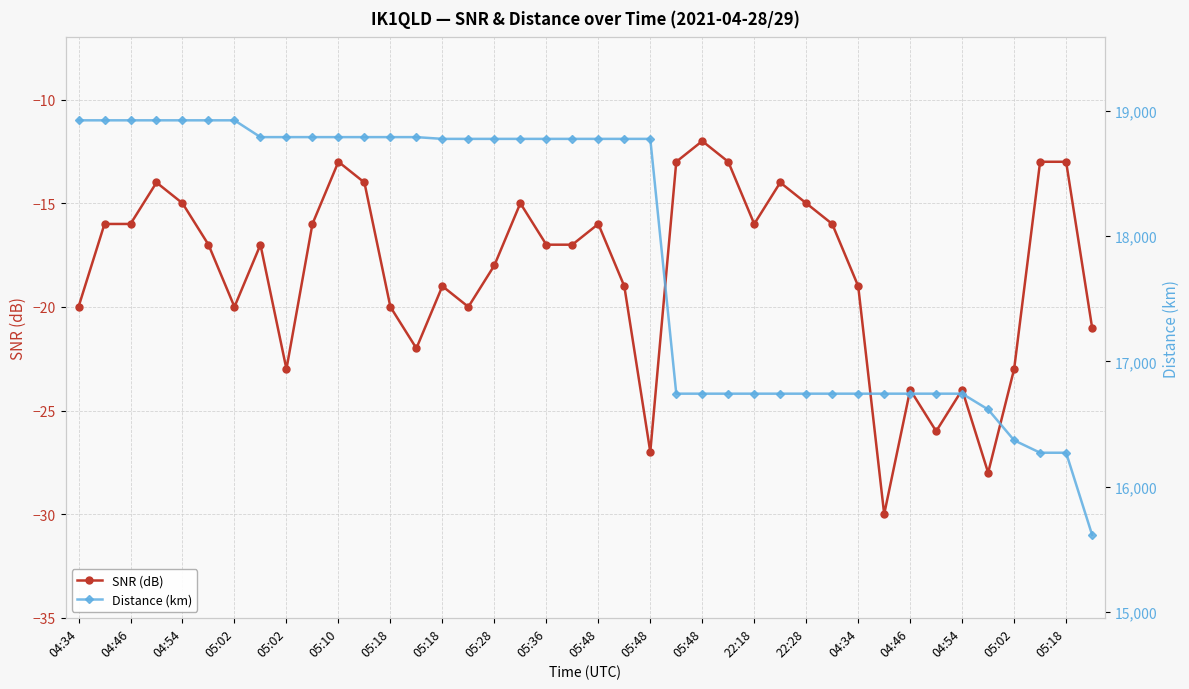

How many values in the SNR (dB) series exceed -17?

18